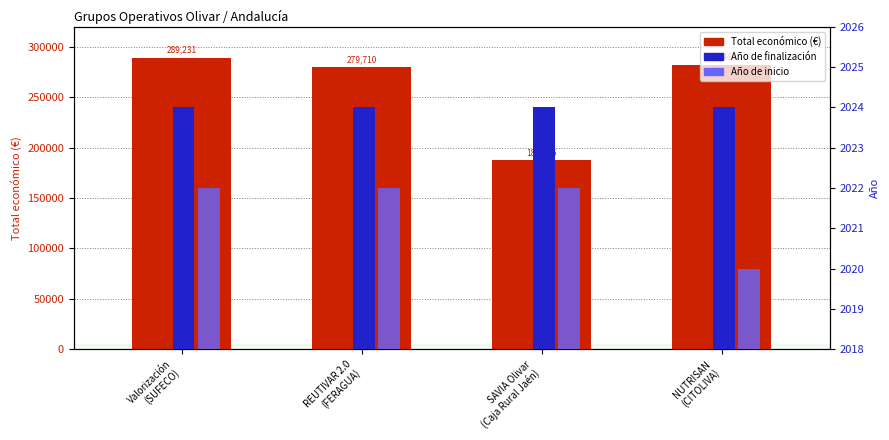

The Año de finalización series shows 2024 at Valorización
(SUFECO). True or false?

True